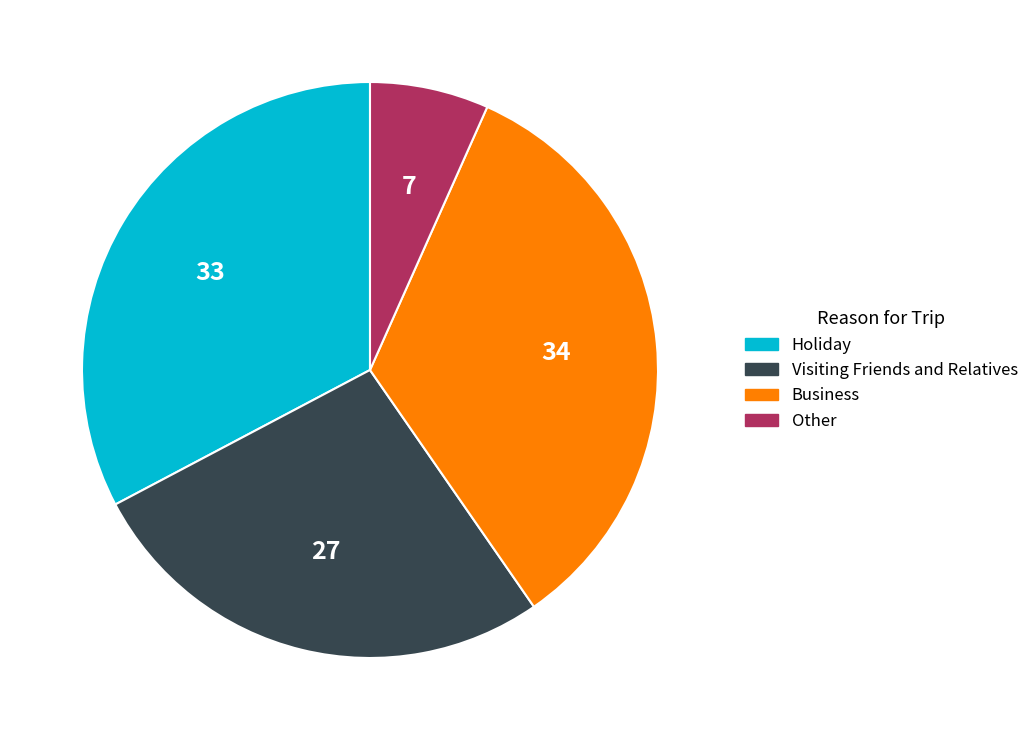

How many segments does this pie chart have?

4